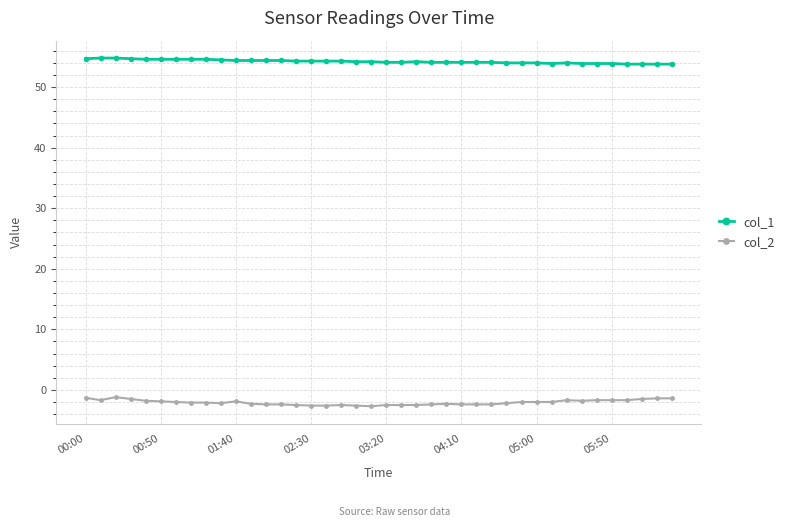

What is the sum of all col_2 values?

-82.8